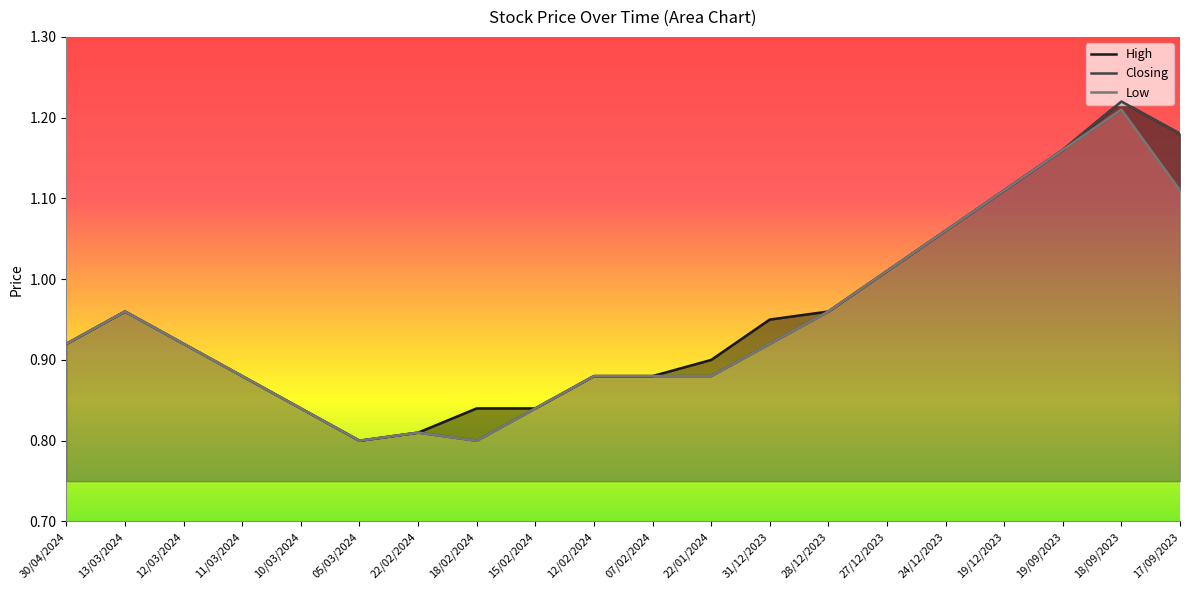

How many interior local peaks does the Closing series have?

3